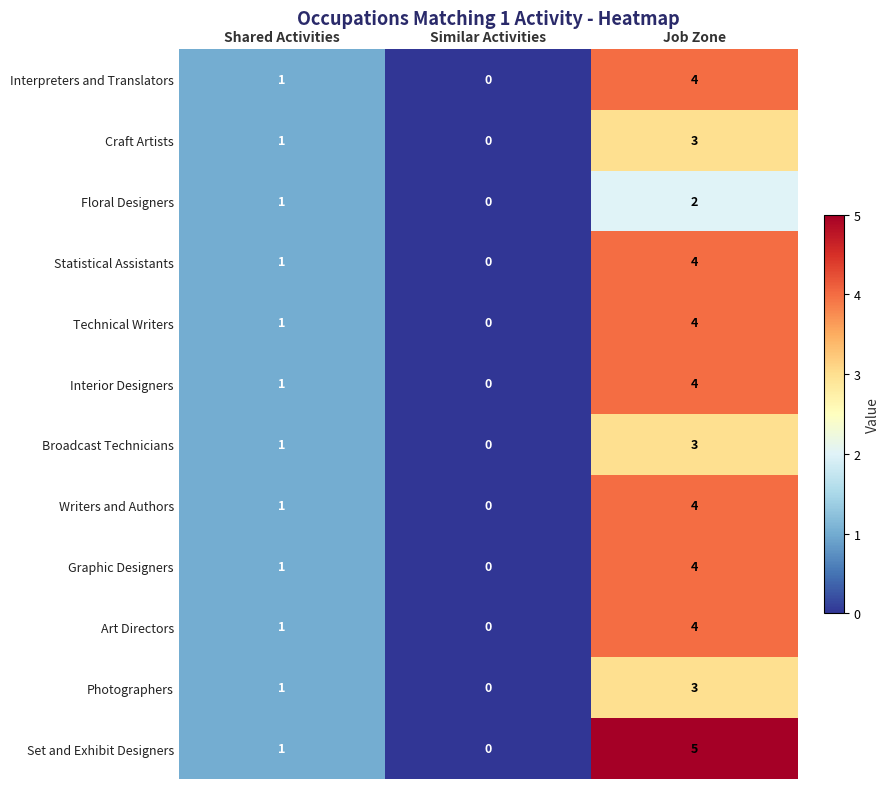

What is the sum of all Interior Designers values?

5